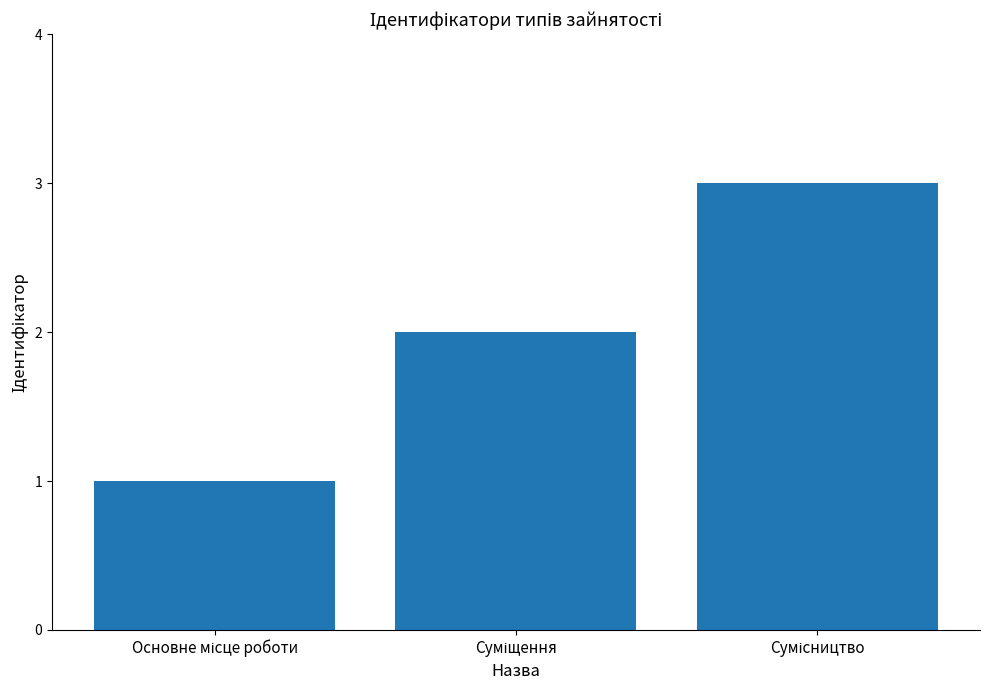

What is the maximum value shown in the chart?

3